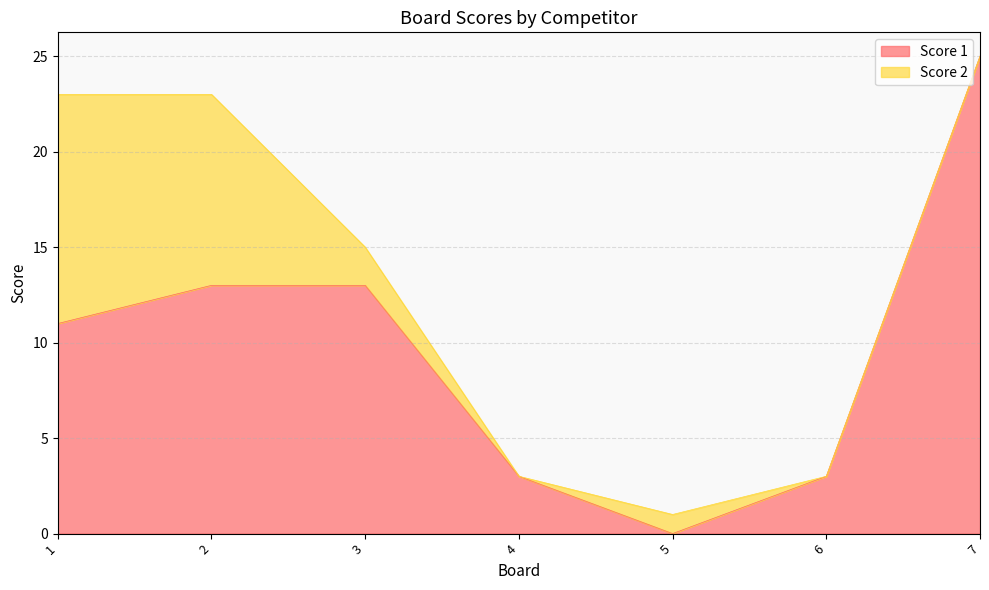

How many values exceed 11?

3